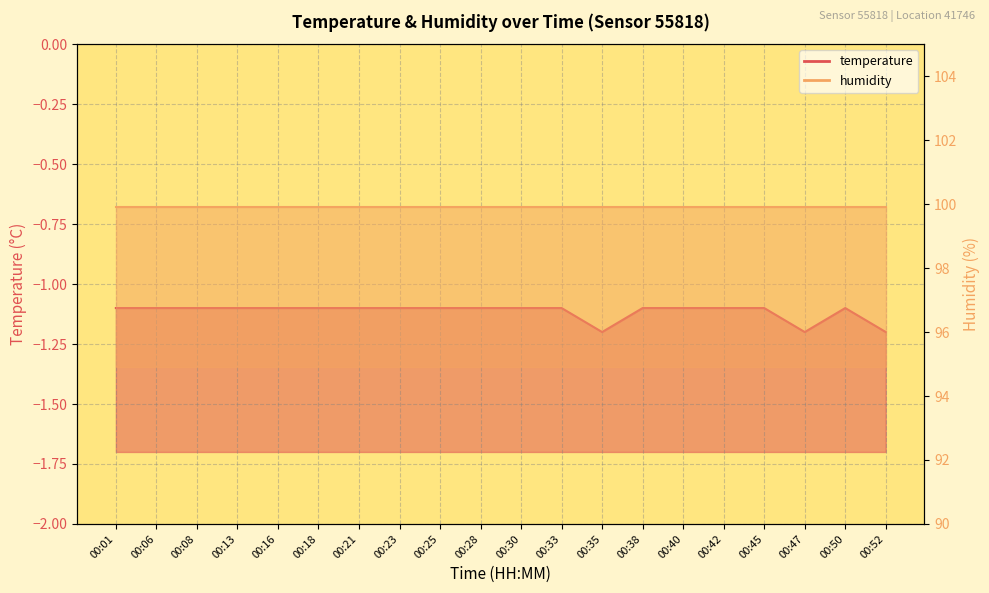

Reading left to right, extract all data points from this chart.

00:01=-1.1	00:06=-1.1	00:08=-1.1	00:13=-1.1	00:16=-1.1	00:18=-1.1	00:21=-1.1	00:23=-1.1	00:25=-1.1	00:28=-1.1	00:30=-1.1	00:33=-1.1	00:35=-1.2	00:38=-1.1	00:40=-1.1	00:42=-1.1	00:45=-1.1	00:47=-1.2	00:50=-1.1	00:52=-1.2